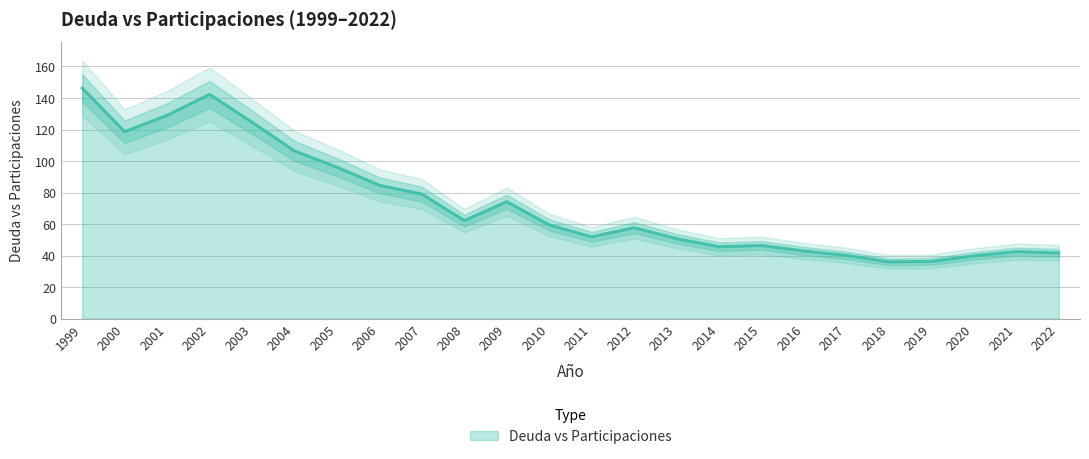

Where is the first local minimum?

2000